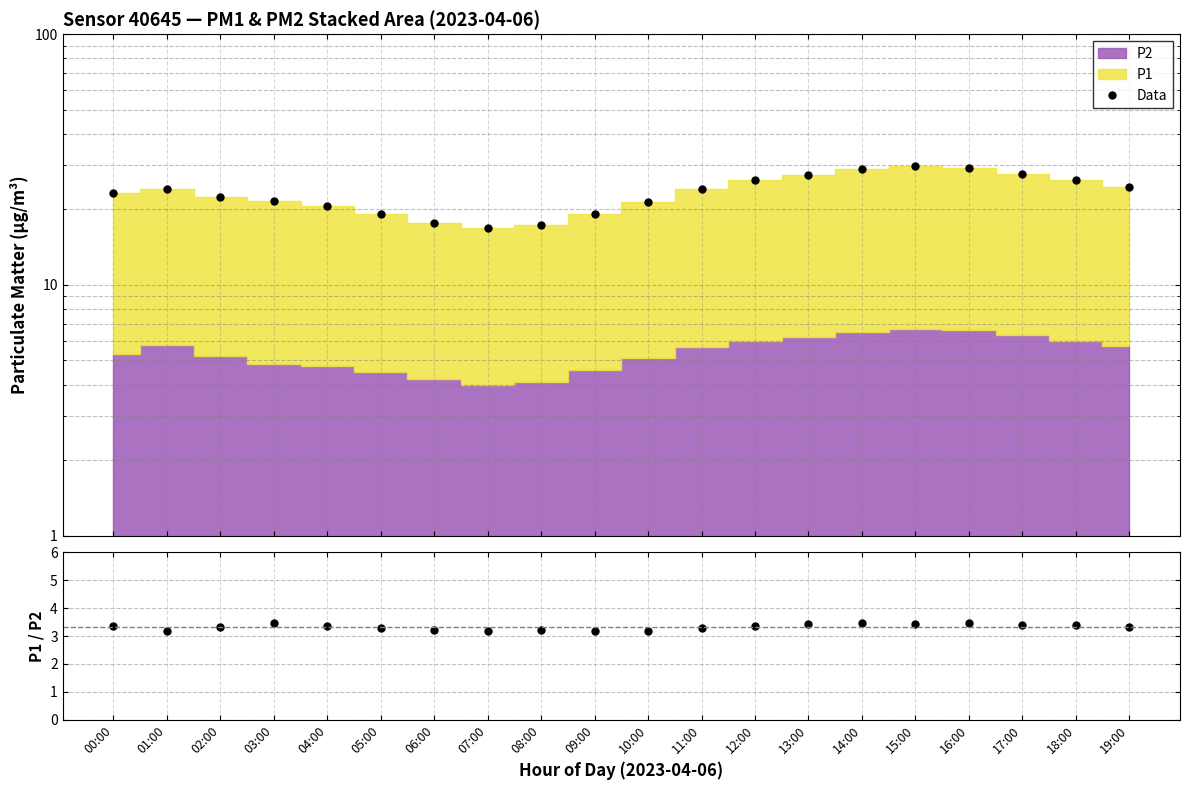

Which has a higher value, 03:00 or 08:00?

03:00